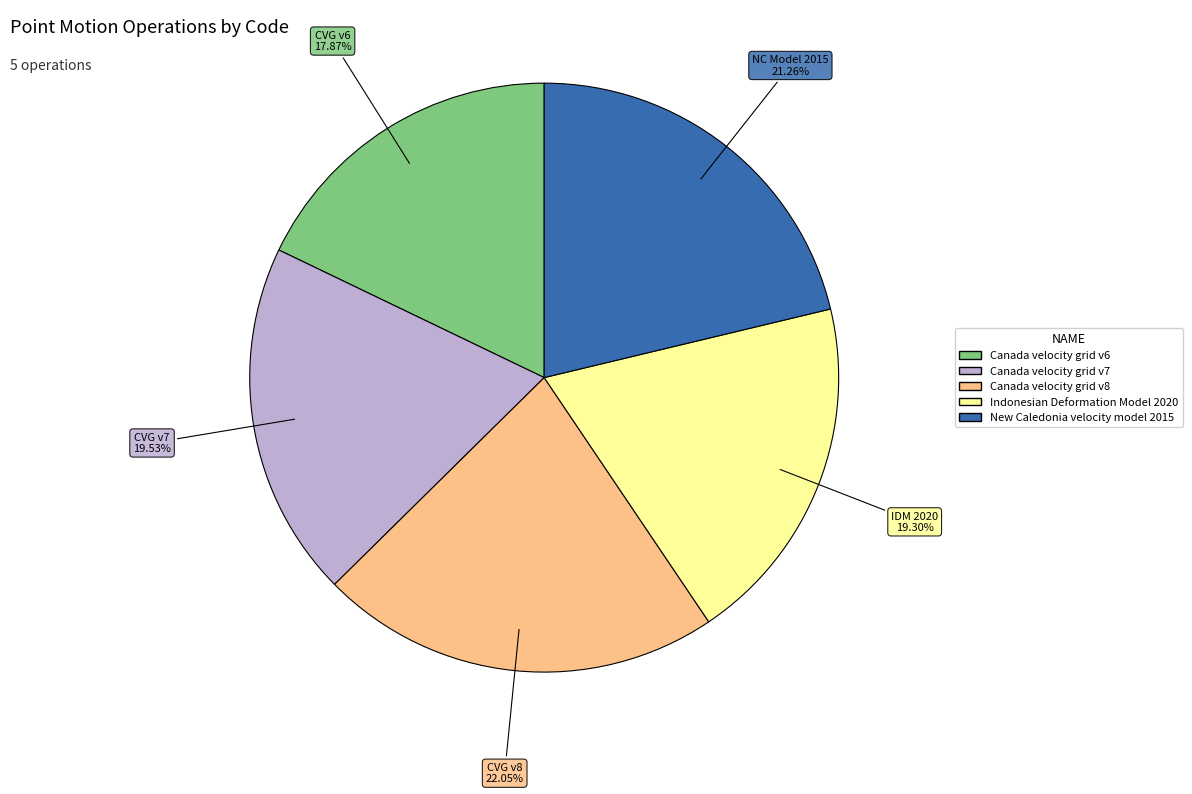

Which slice is the largest?

Canada velocity grid v8